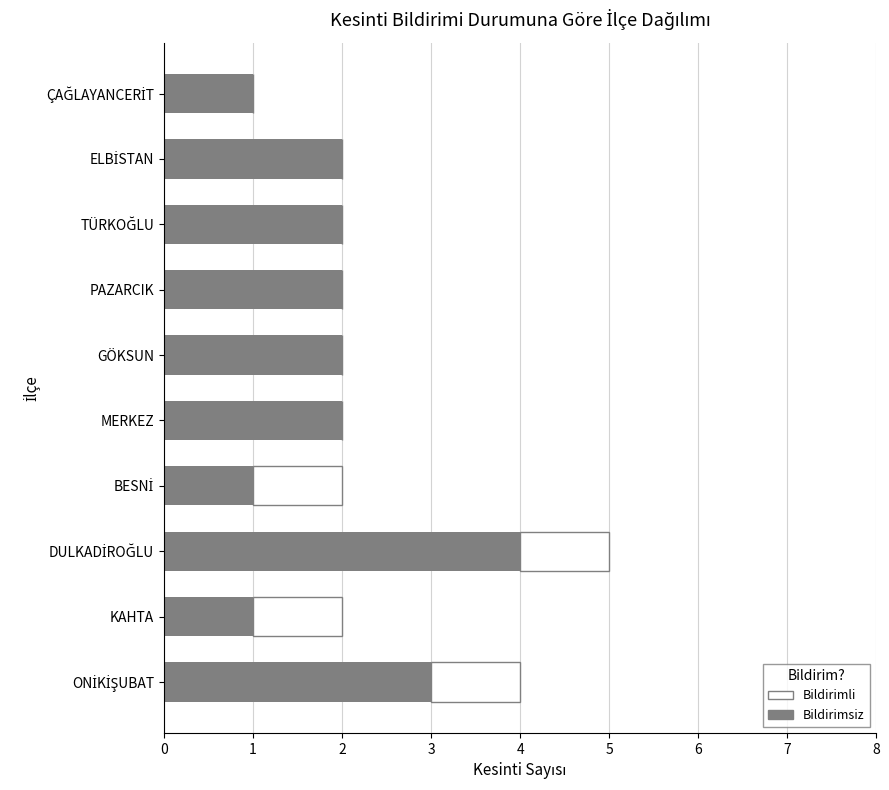

How many distinct data groups are displayed?

2